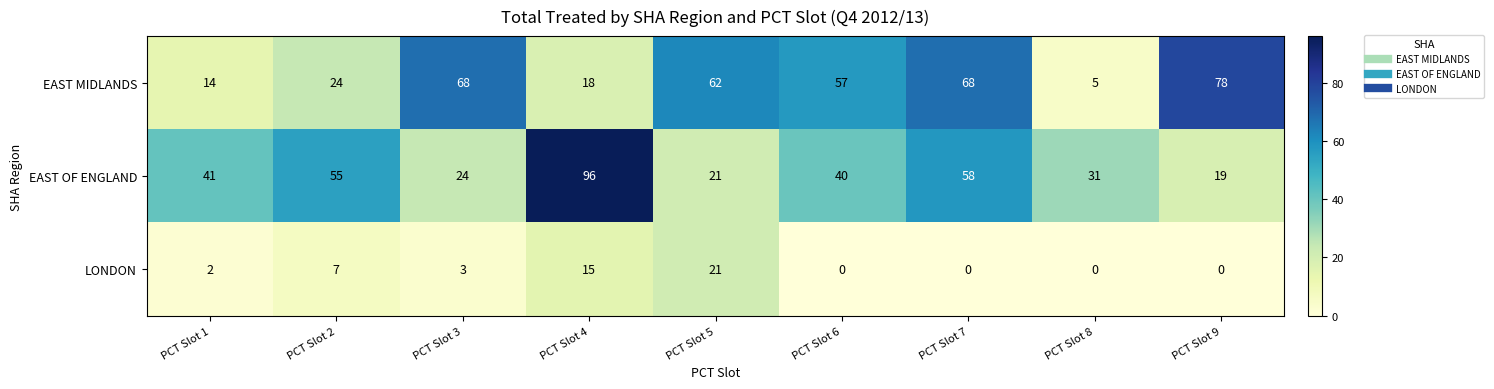

What is the spread (max minus min) of values at PCT Slot 2?

48